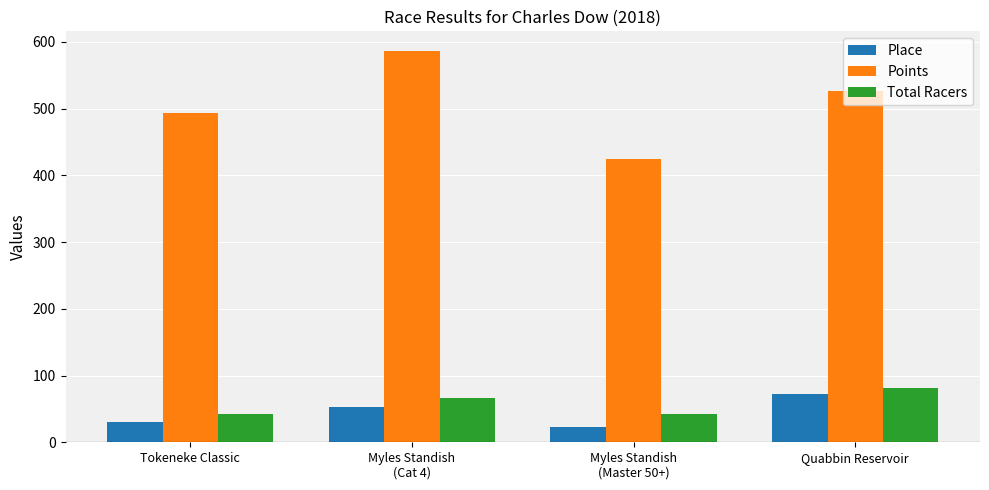

What is the difference between the maximum and minimum values in the Total Racers series?

38.0